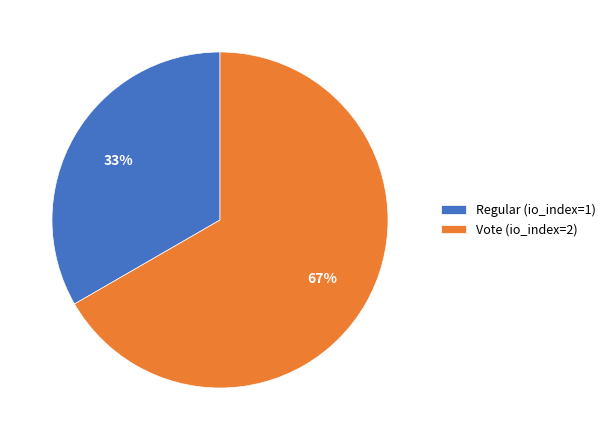

To the nearest percent, what is the average slice percentage?

50%